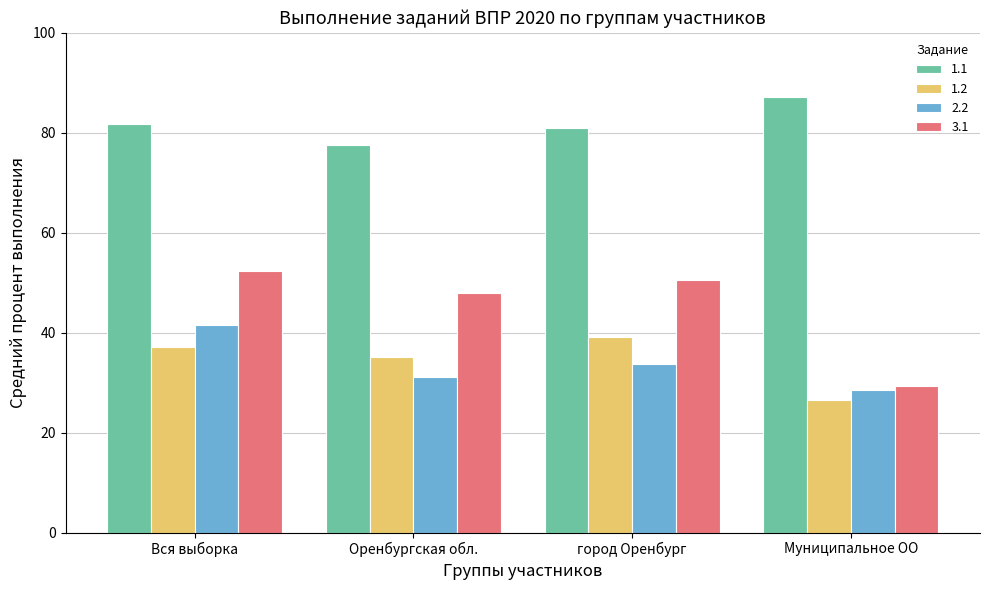

What are all the series names shown in the legend?

1.1, 1.2, 2.2, 3.1